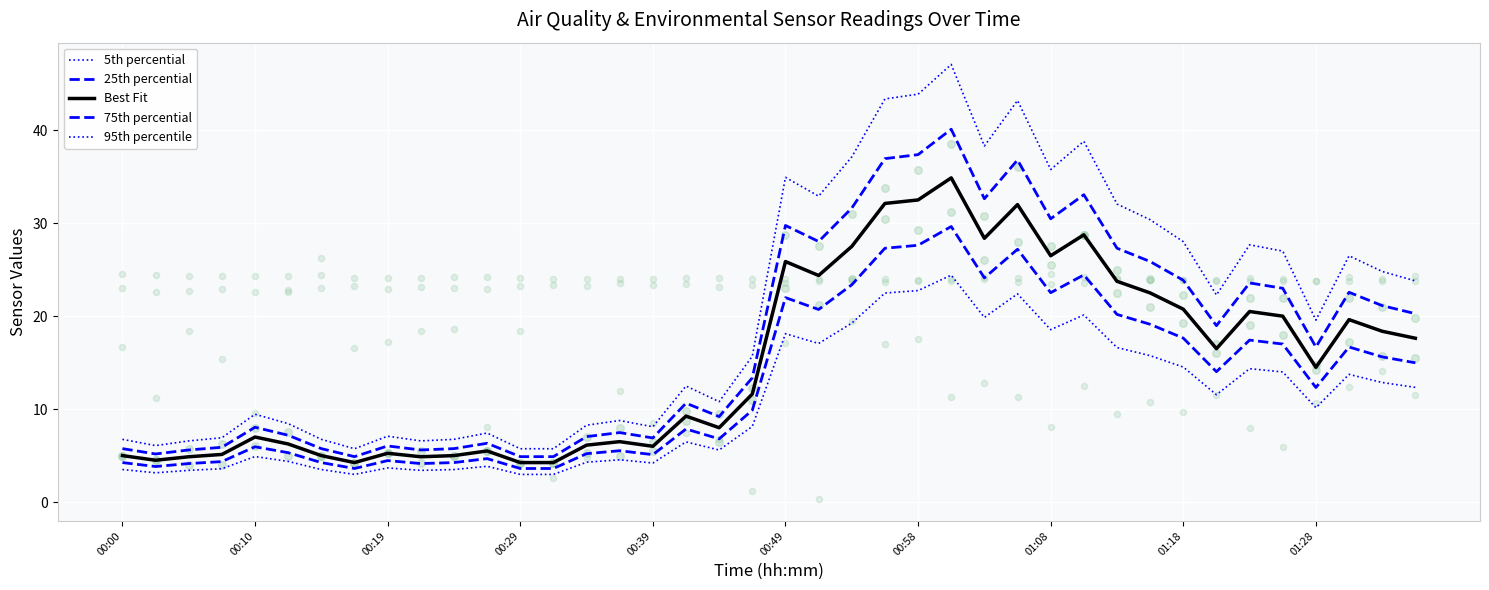

Is the value of 5th percential at 00:10 greater than the value of 75th percential at 25?

No